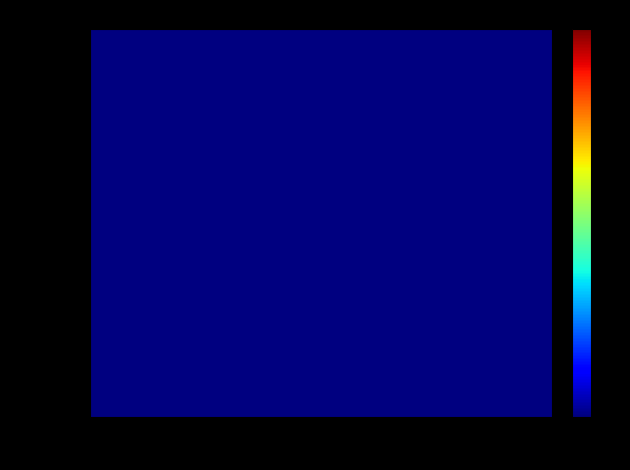

Which label corresponds to the largest value in the chart?

-1